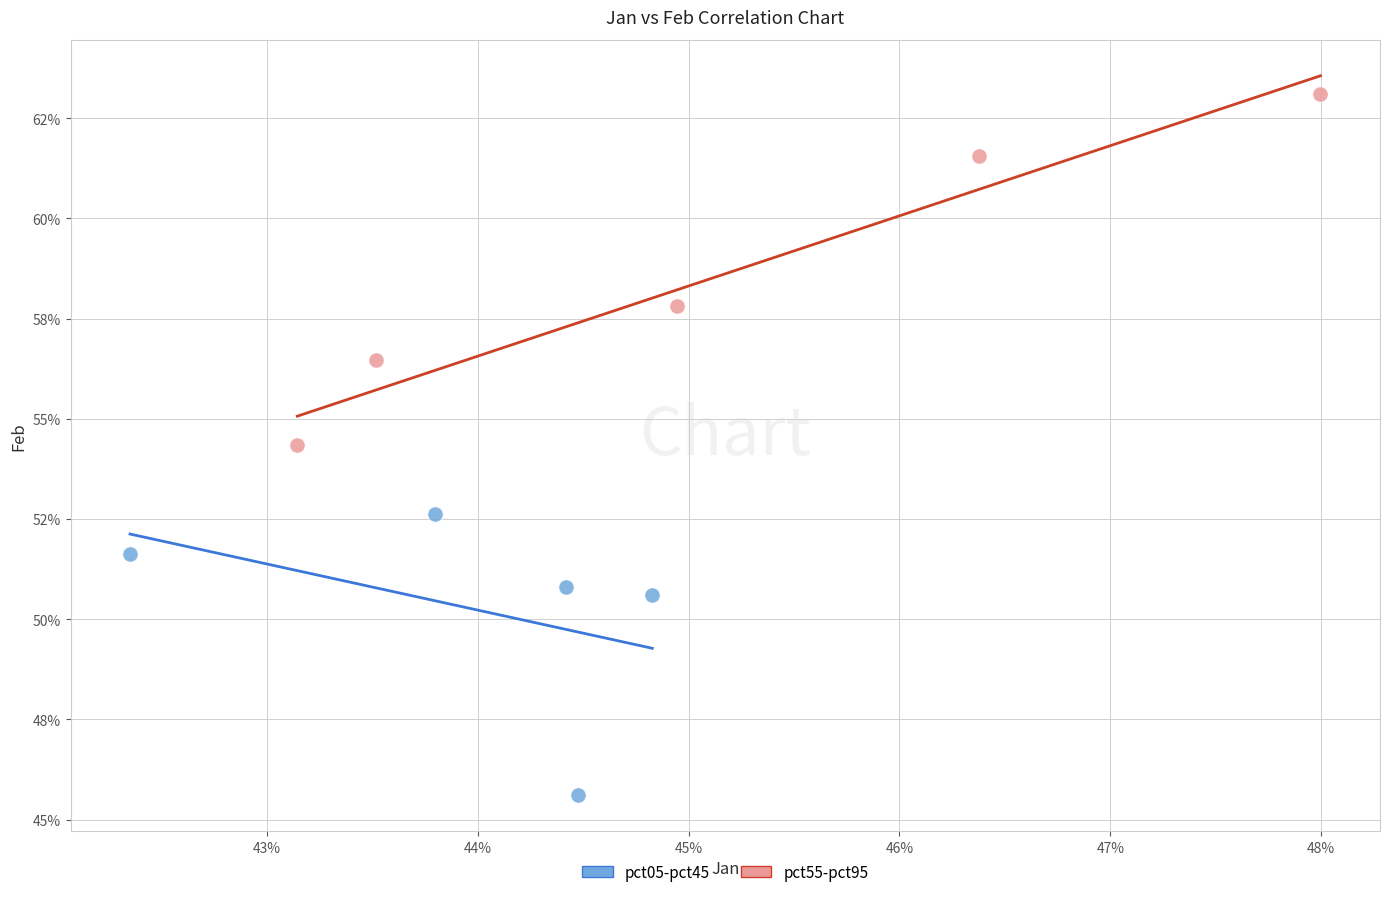

Which series reaches the minimum Y coordinate?

pct05-pct45